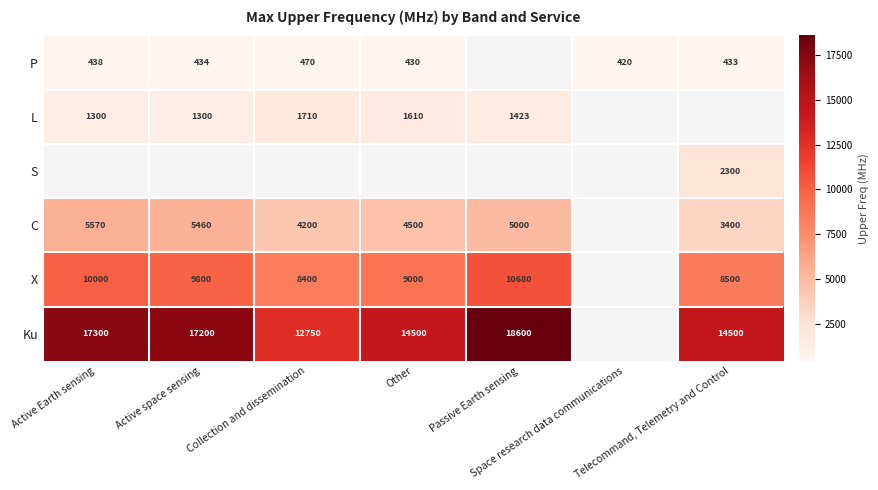

Which has a higher value, Other or Telecommand, Telemetry and Control?

Telecommand, Telemetry and Control